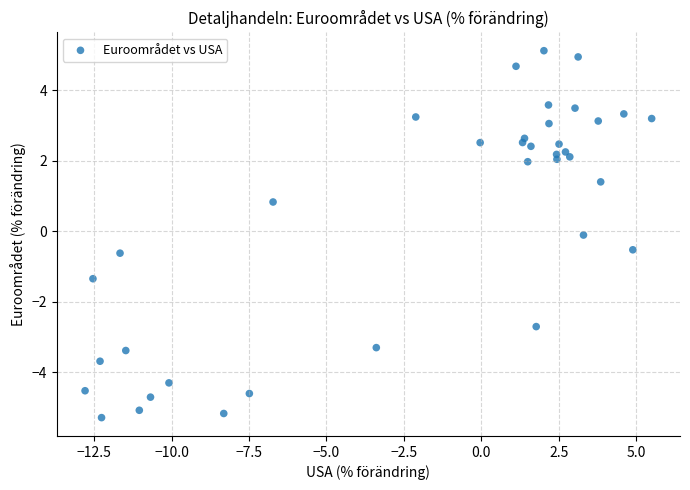

What is the range of Y values (max minus min)?

10.4